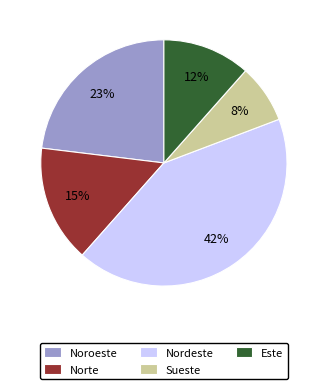

To the nearest percent, what portion does Este represent?

12%